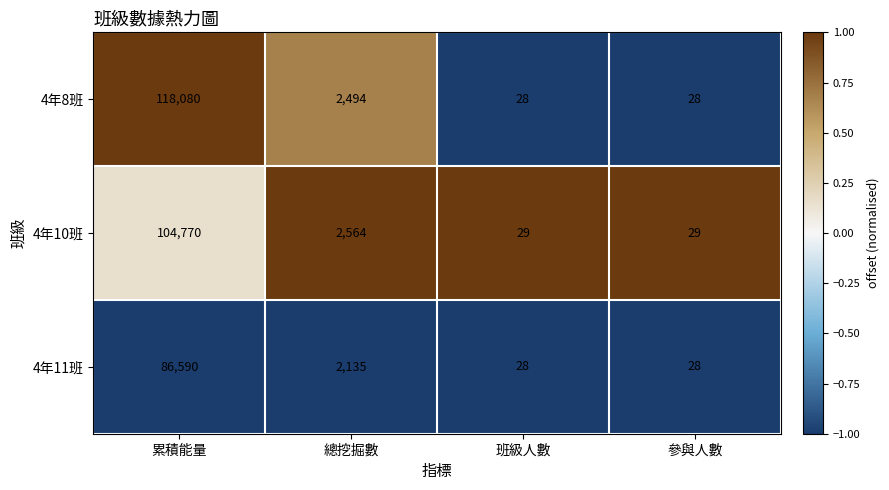

Reading right to left, list all the values displayed in this chart.

4年8班: 28	28	2494	118080
4年10班: 29	29	2564	104770
4年11班: 28	28	2135	86590